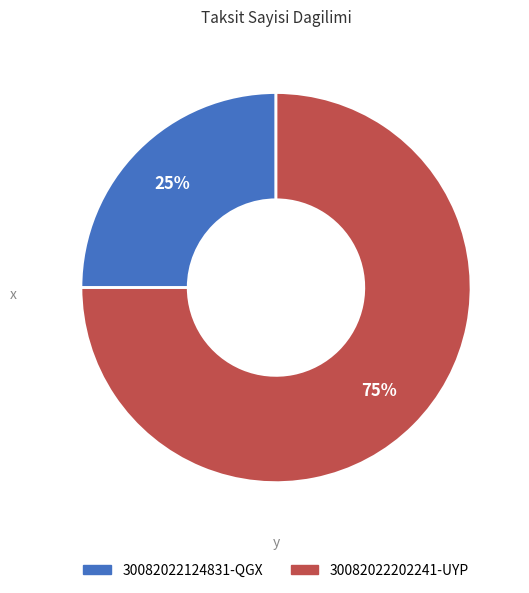

To the nearest percent, what portion does 30082022202241-UYP represent?

75%